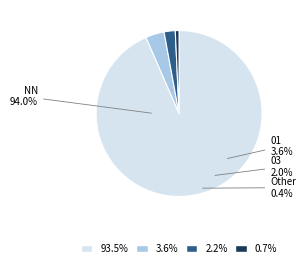

Which category has the smallest portion of the pie?

Other